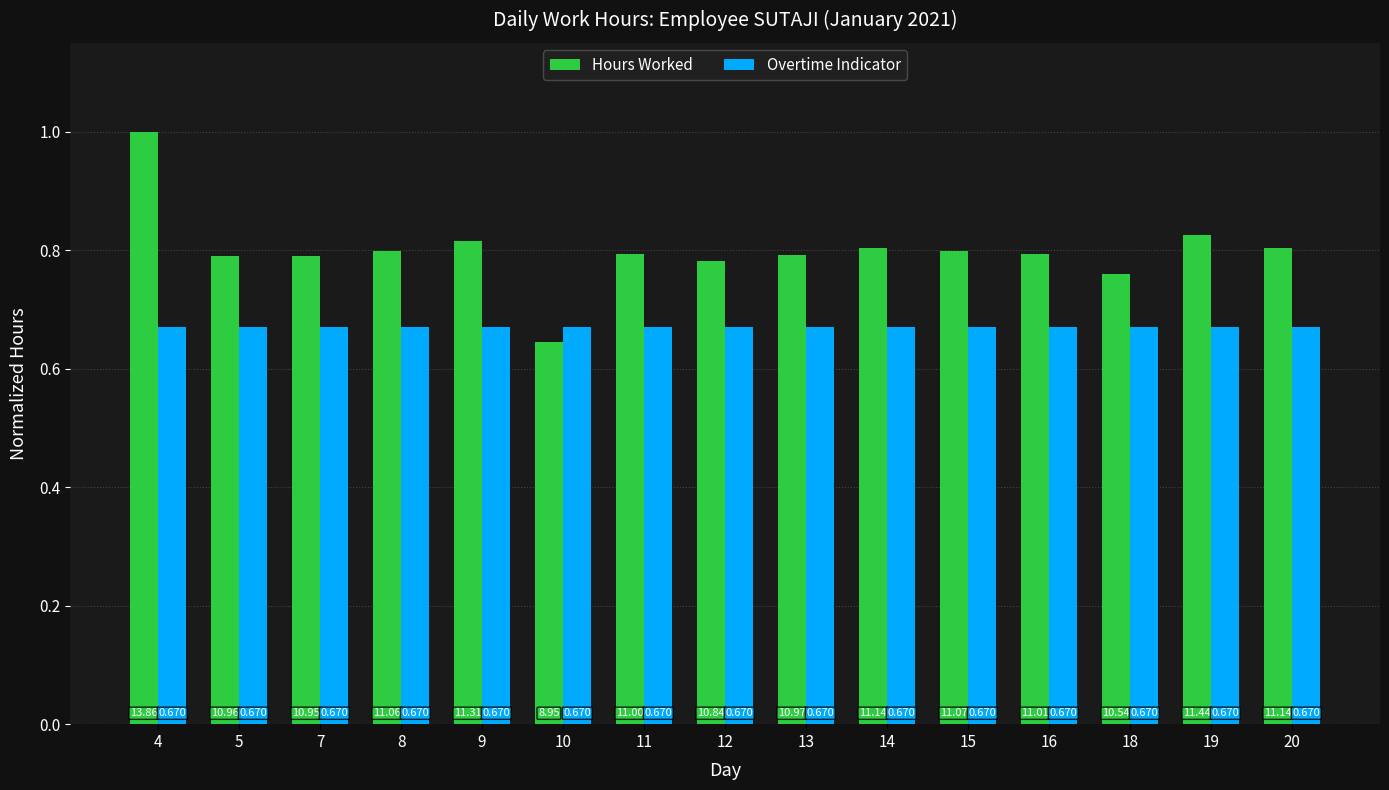

Between 12 and 13, which series saw the biggest shift?

Hours Worked